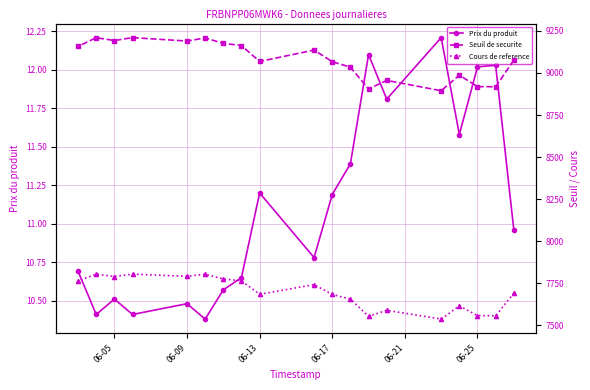

What is the highest value of the Prix du produit series?

12.2